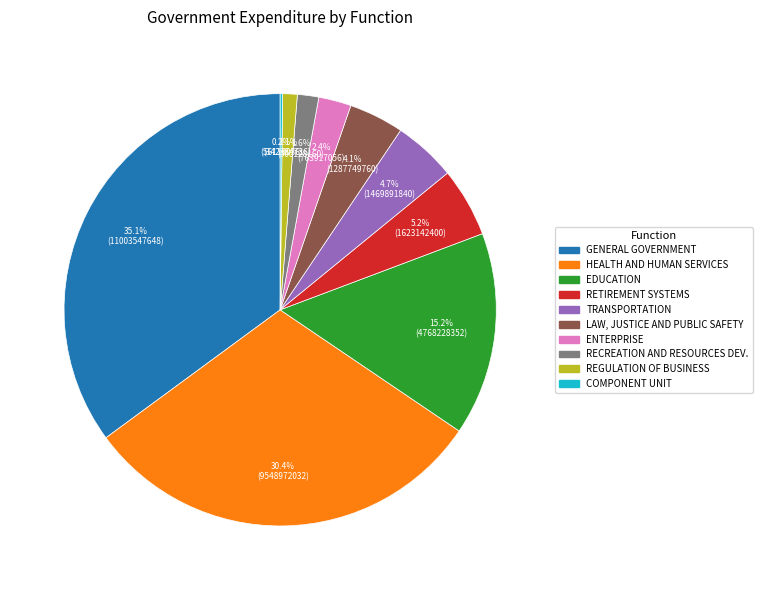

Is there a majority slice in this chart?

No